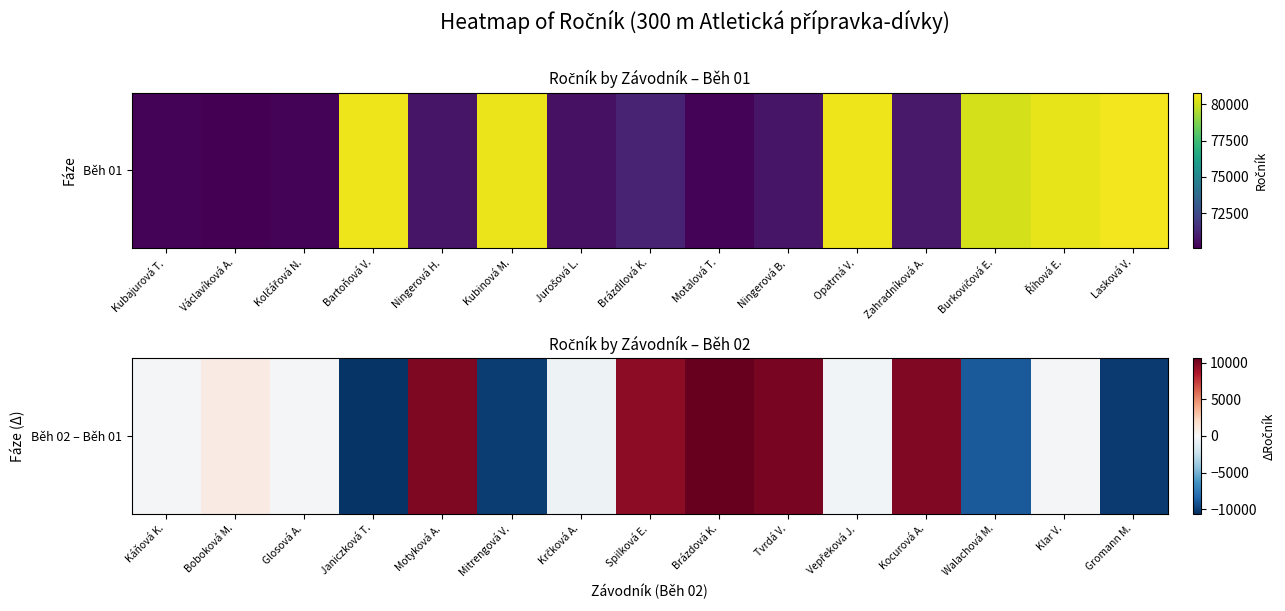

How many categories are shown in the chart?

15